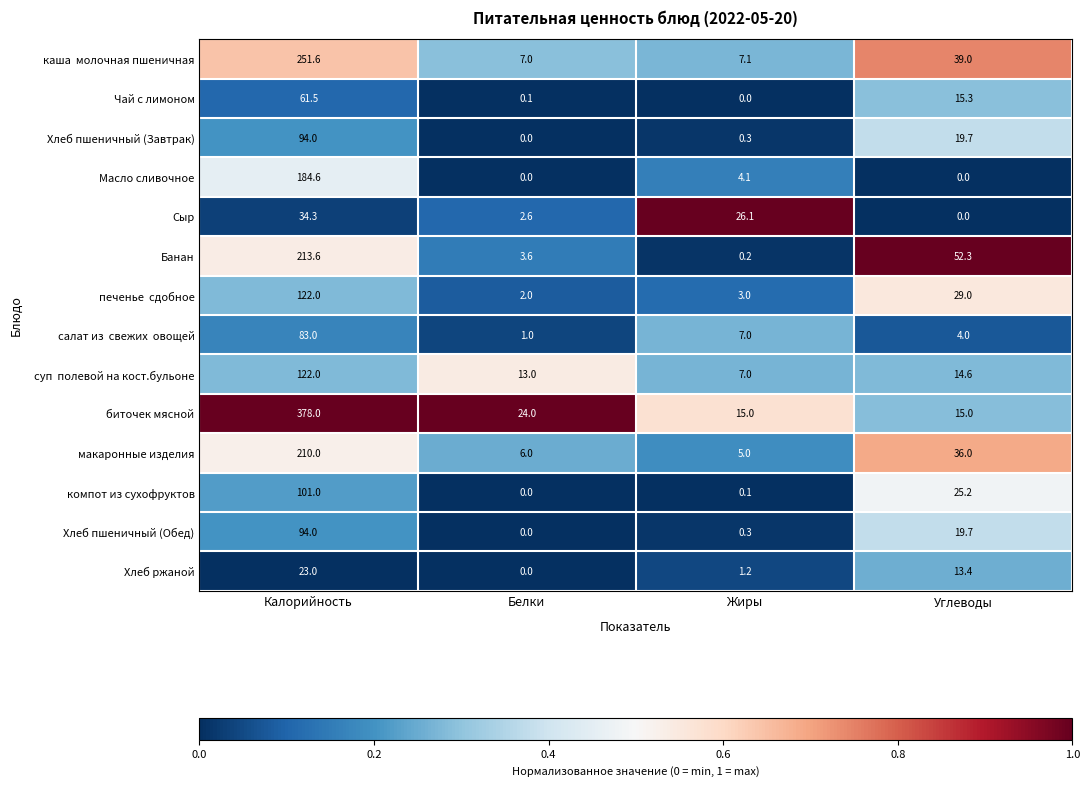

Which series changed the most between Жиры and Углеводы?

Банан